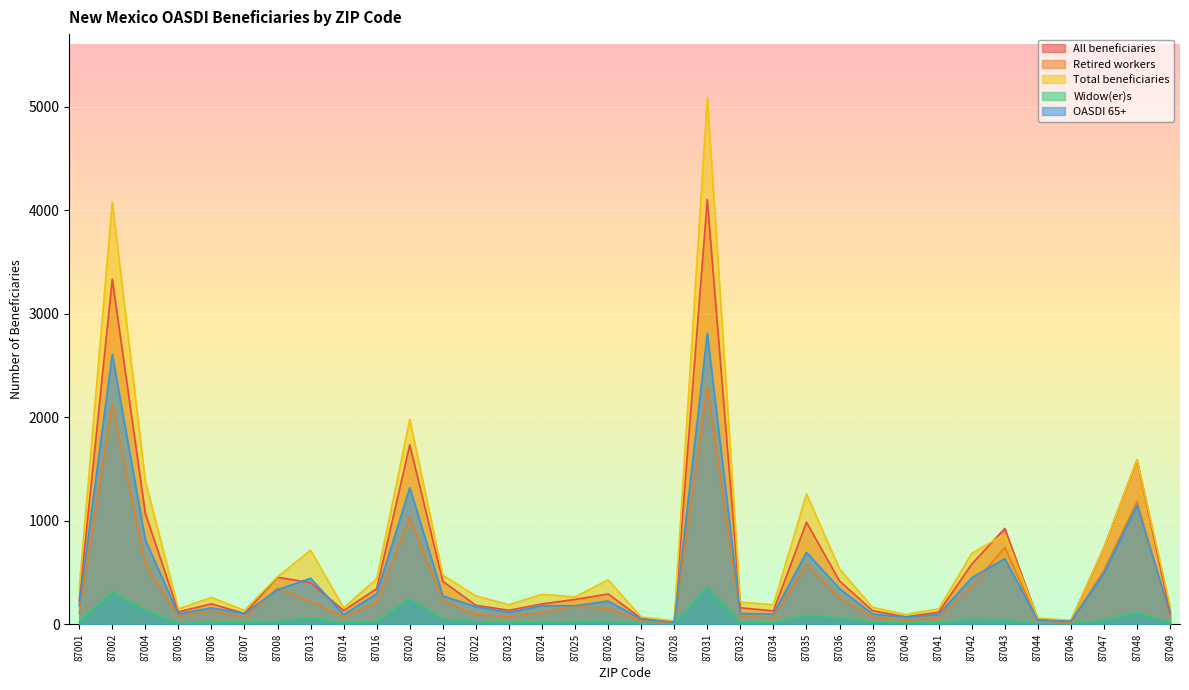

What is the difference between the highest and lowest values at 87008?

431